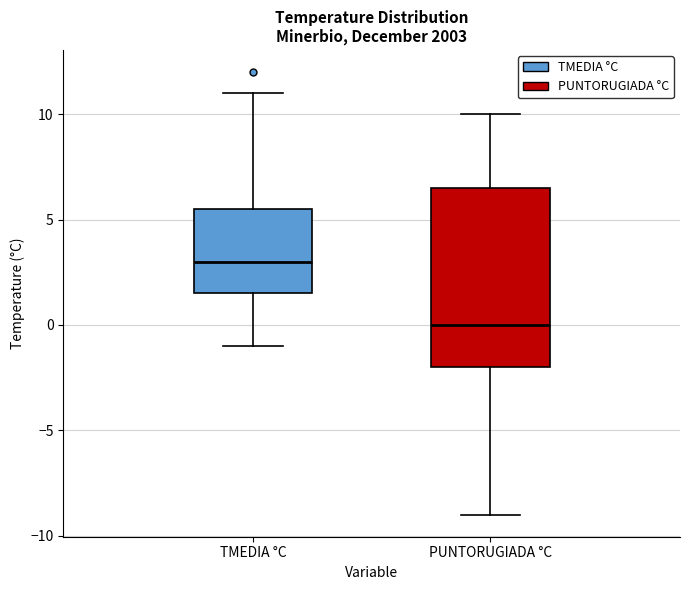

Which box is the tallest, from its lower edge to its upper edge?

PUNTORUGIADA °C